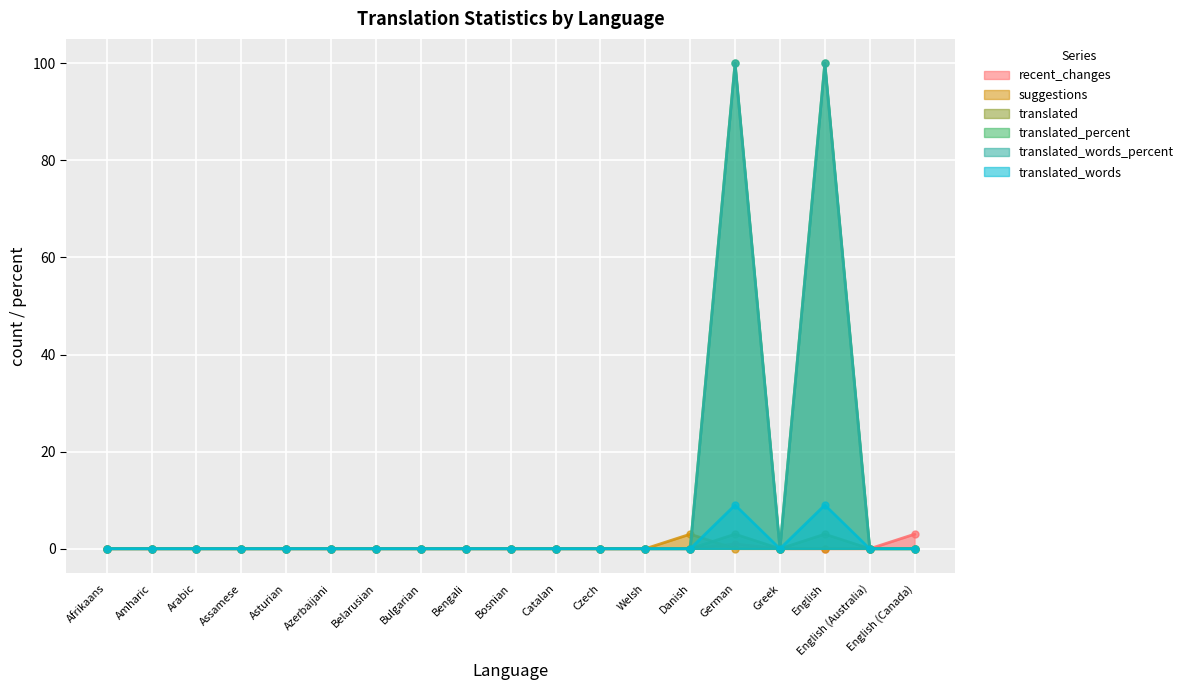

Which series has the widest spread of Y values?

translated_words_percent